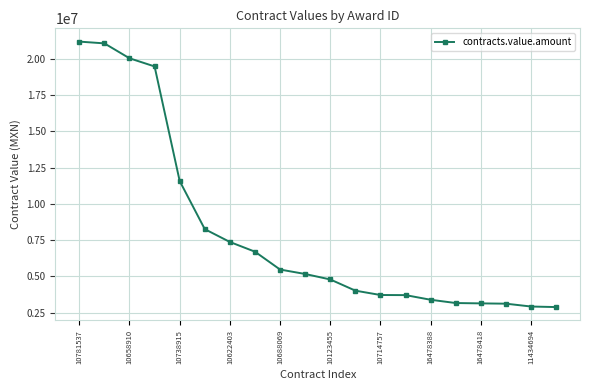

What is the difference between the maximum and minimum values?

18322076.2